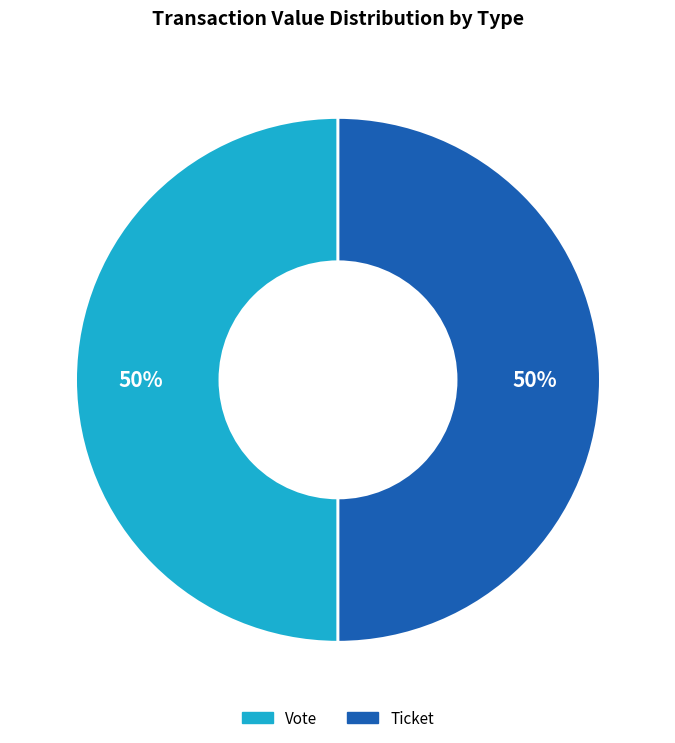

To the nearest percent, what is the average slice percentage?

50%